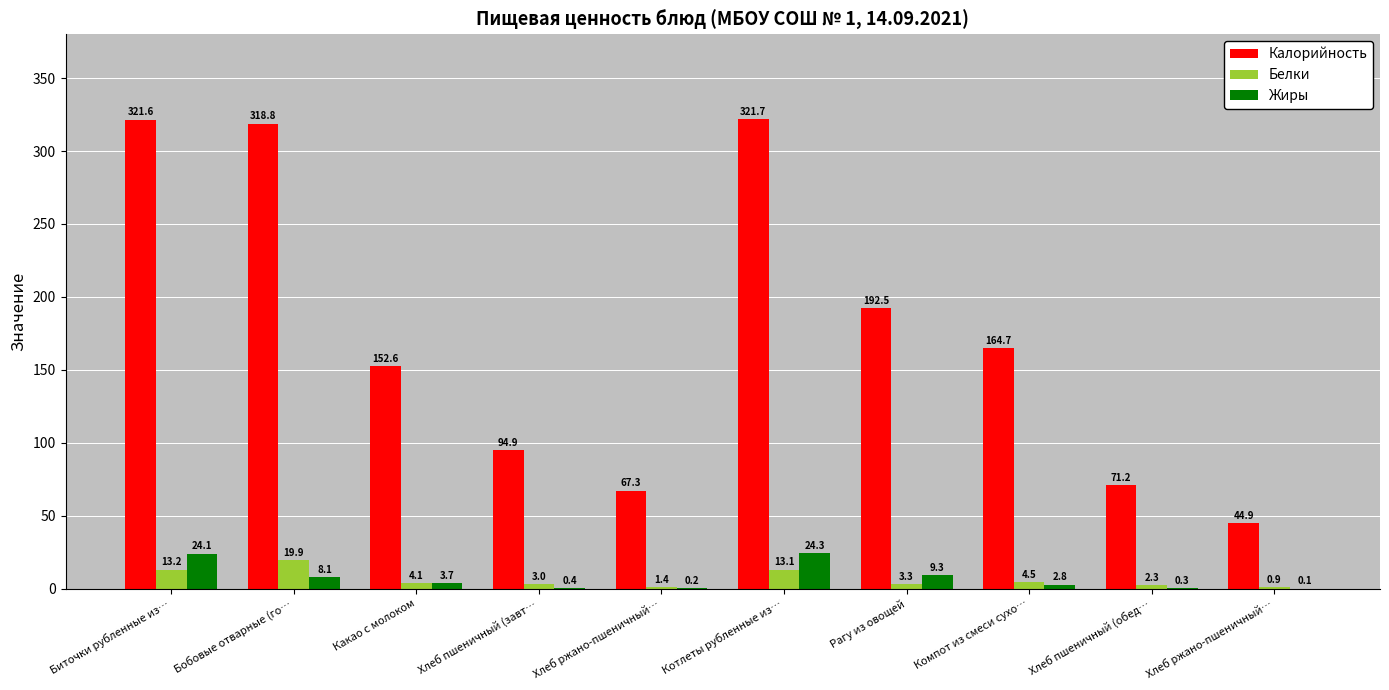

What is the label of the 8th bar from the left?

Компот из смеси сухо…